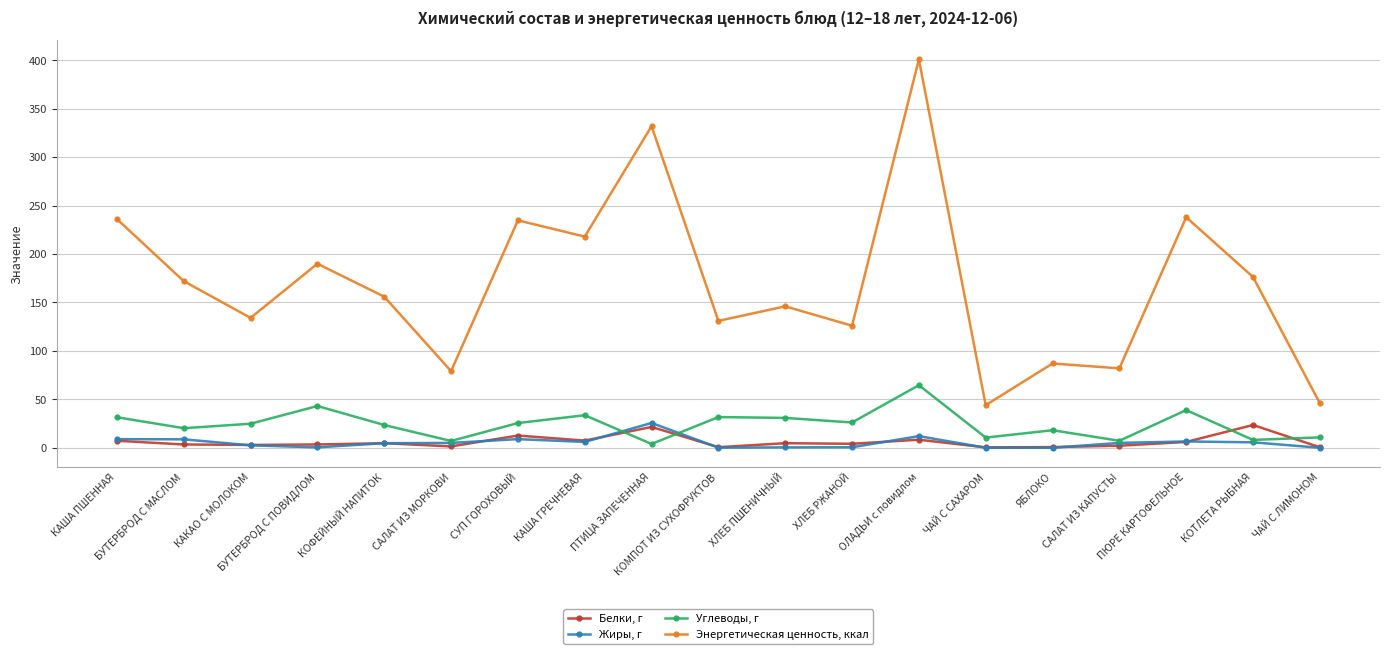

In Энергетическая ценность, ккал, how many points are lower than both neighbors (excluding endpoints)?

7